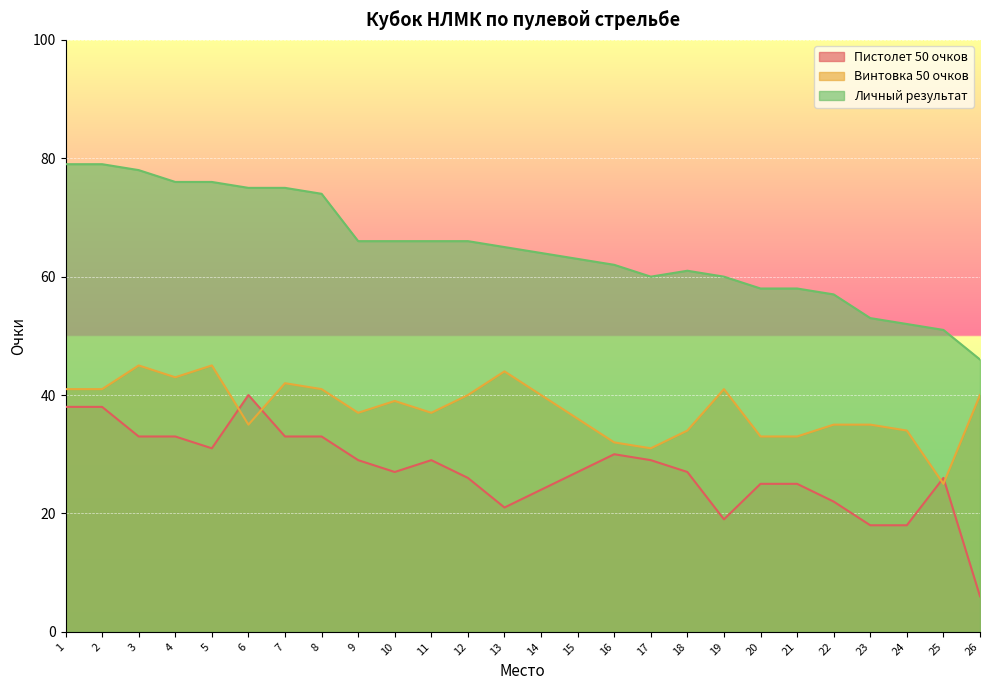

At how many categories does at least one series exceed 67?

8